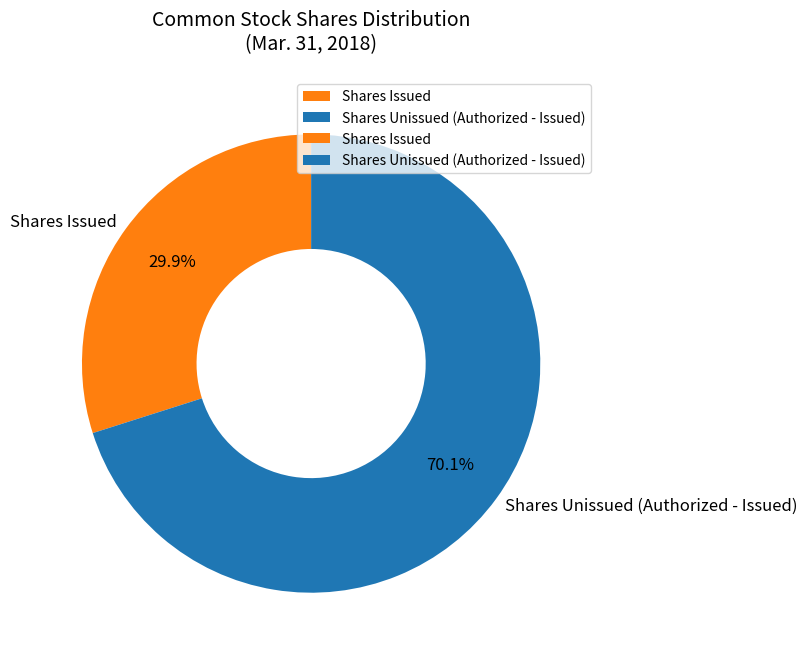

What is the total percentage of Shares Unissued (Authorized - Issued) and Shares Issued?

100.0%